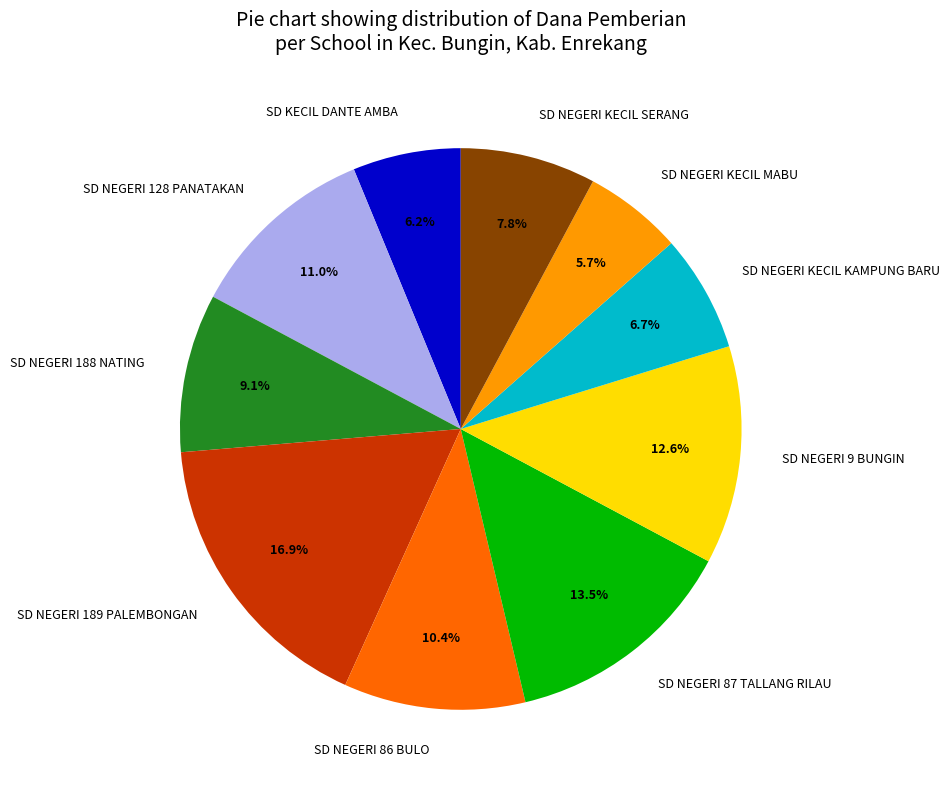

The SD NEGERI KECIL KAMPUNG BARU slice represents 7% of the pie. True or false?

True